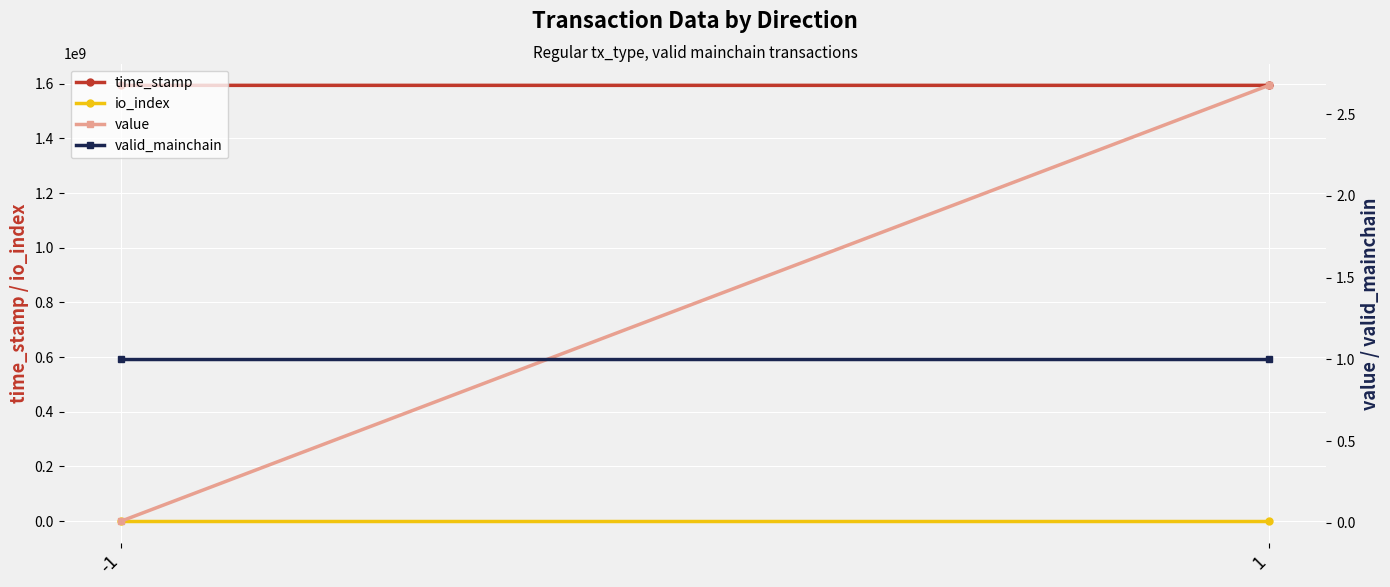

The valid_mainchain series shows 1.5 at -1. True or false?

False